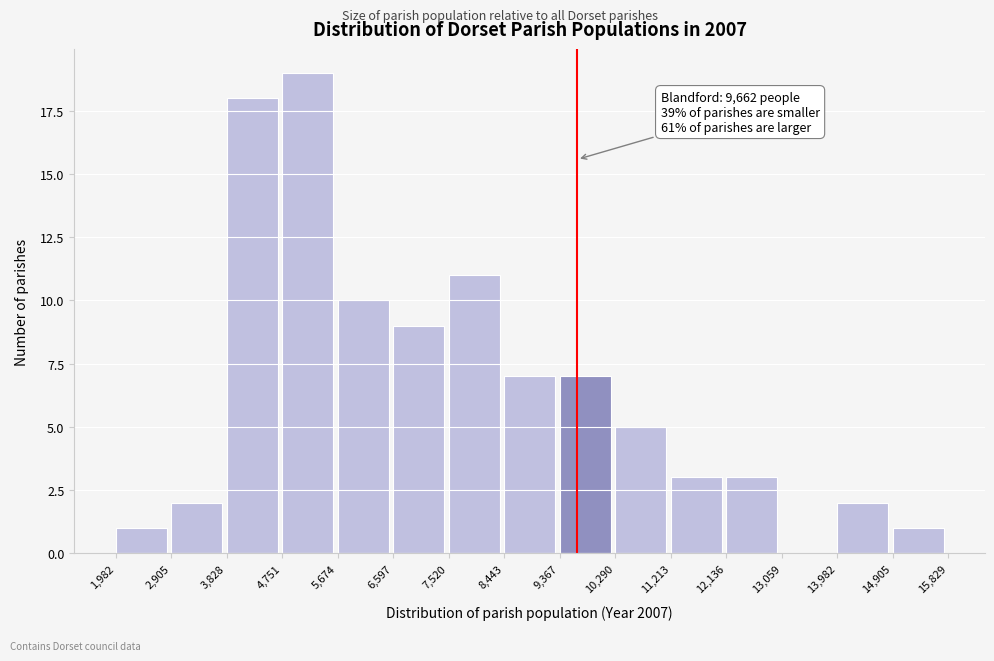

Which range on the x-axis has the tallest bar?

4,751 to 5,674